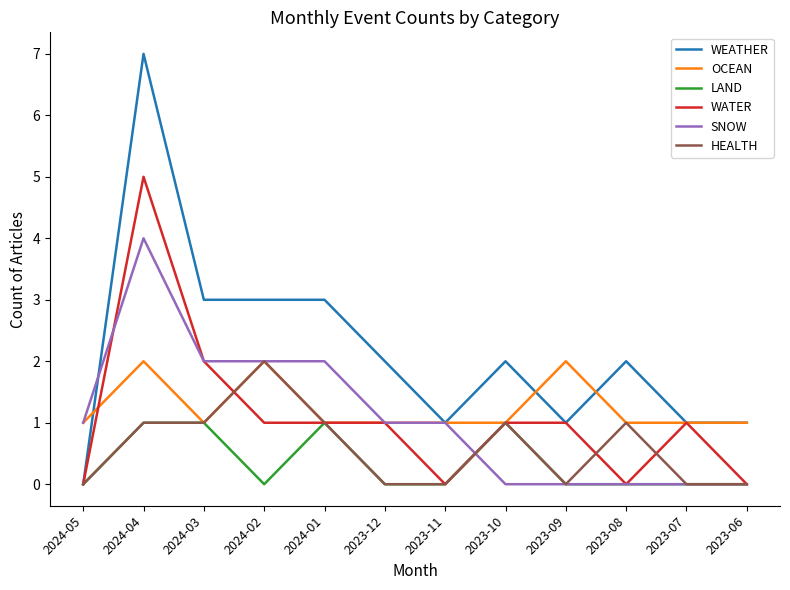

Where is WATER nearest to the value 2?

2024-03